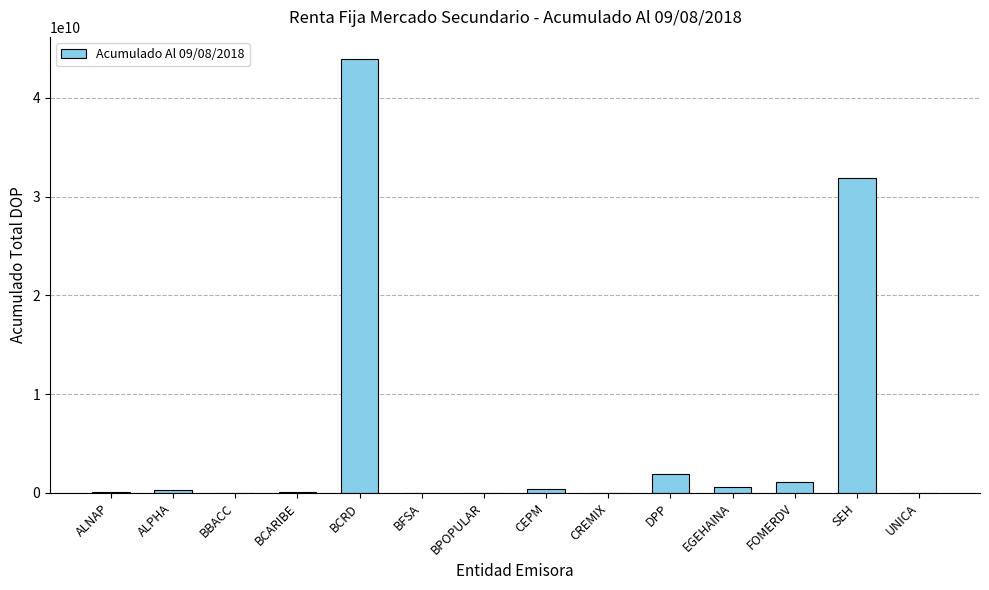

How many values exceed 261101561?

7